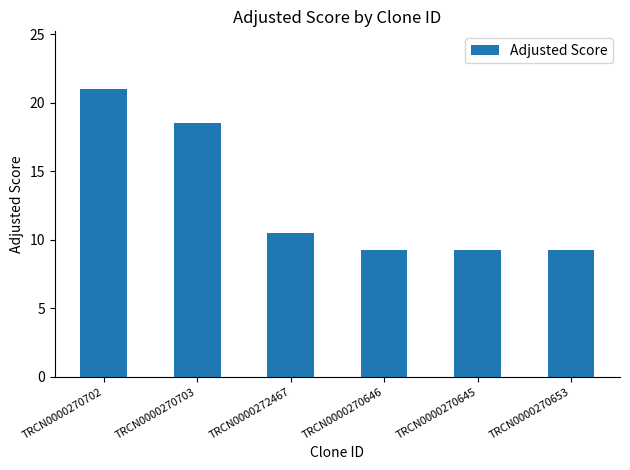

What is the sum of the values at TRCN0000270703 and TRCN0000272467?

29.0